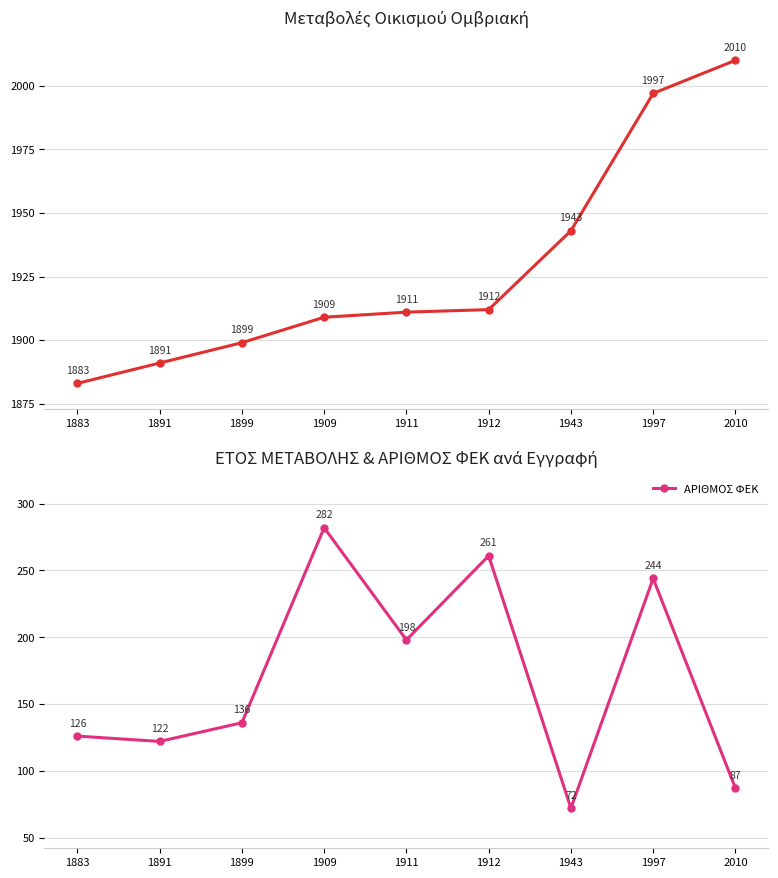

What value does the ΑΡΙΘΜΟΣ ΦΕΚ series have at 1997, to the nearest 10?

240